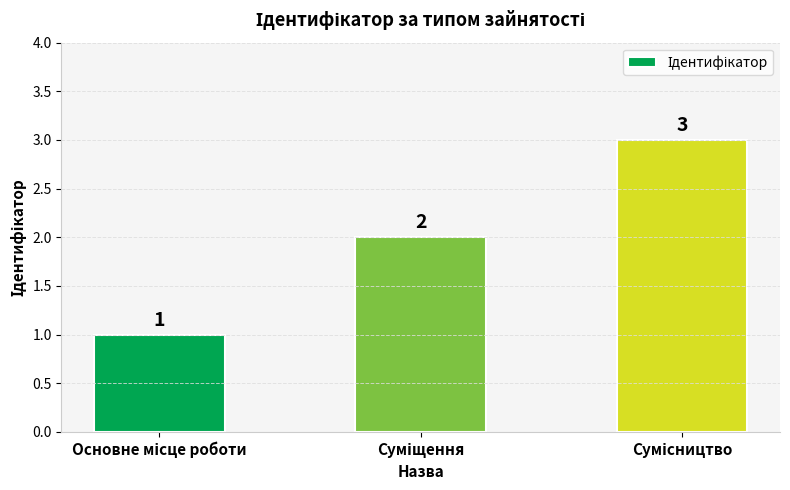

Count the values in the range 1 to 3.

3